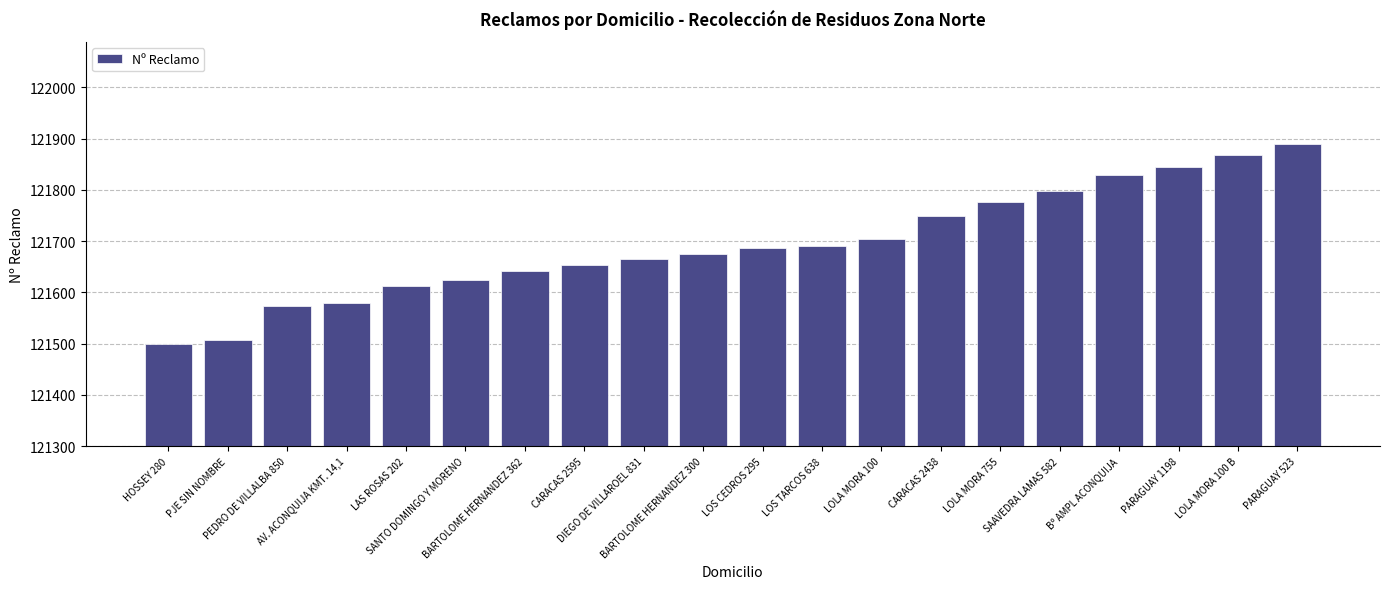

Count the number of categories in the chart.

20